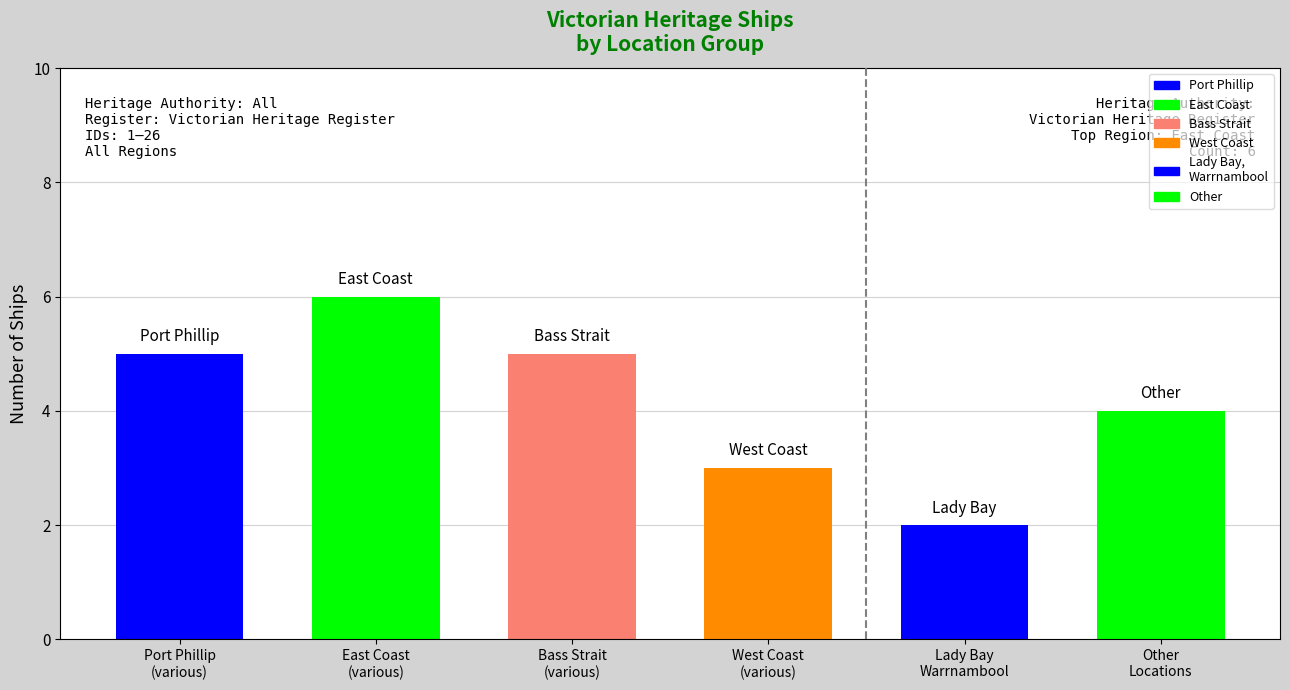

What is the label of the 1st bar from the left?

Port Phillip